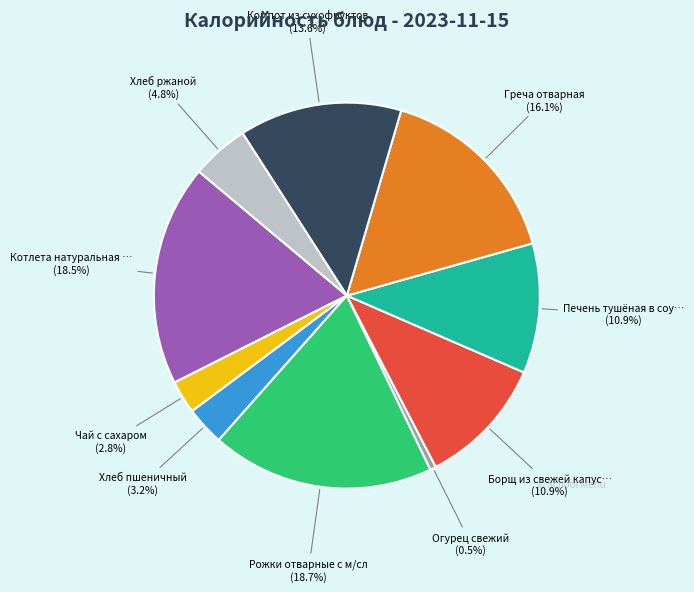

Which category has the smallest portion of the pie?

Огурец свежий